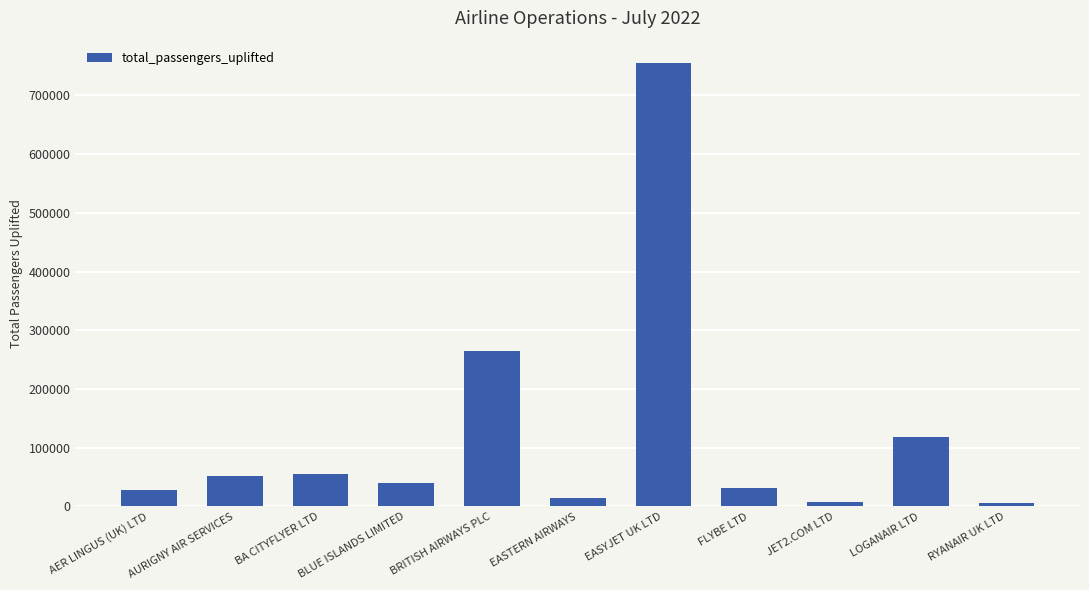

Approximately how many times larger is the value at LOGANAIR LTD compared to BA CITYFLYER LTD?

2.1